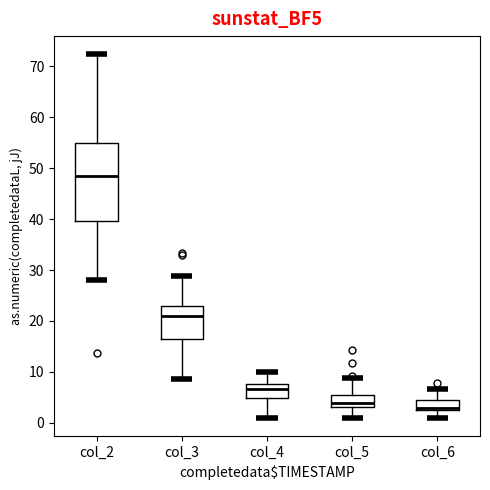

Reading left to right, transcribe this box plot: for each box, give where its median line is, the range the box spans, and where its two whiskers end, as read against the y-axis. The values are not printed on the chart, so give them approximately, as read against the axis.

col_2: median 49, box 40 to 55, whiskers 28 to 72
col_3: median 21, box 17 to 23, whiskers 9 to 29
col_4: median 7, box 5 to 8, whiskers 1 to 10
col_5: median 4, box 3 to 6, whiskers 1 to 9
col_6: median 3 (just above the box's lower edge), box 3 to 4, whiskers 1 to 7